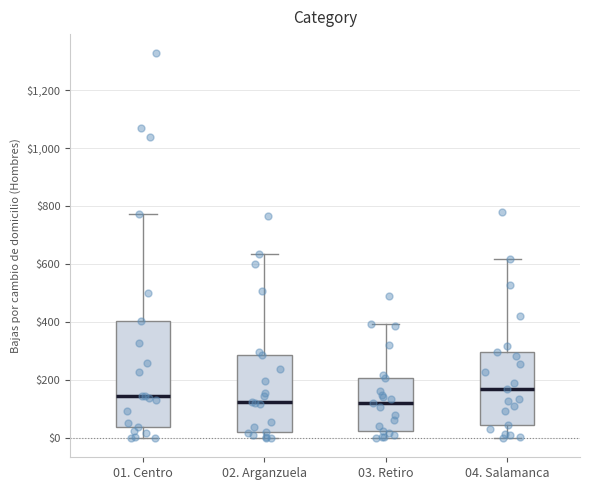

Reading left to right, transcribe this box plot: for each box, give where its median line is, the range the box spans, and where its two whiskers end, as read against the y-axis. The values are not printed on the chart, so give them approximately, as read against the axis.

01. Centro: median 140, box 40 to 400, whiskers 0 to 780
02. Arganzuela: median 120, box 20 to 280, whiskers 0 to 640
03. Retiro: median 120, box 20 to 200, whiskers 0 to 400
04. Salamanca: median 160, box 40 to 300, whiskers 0 to 620